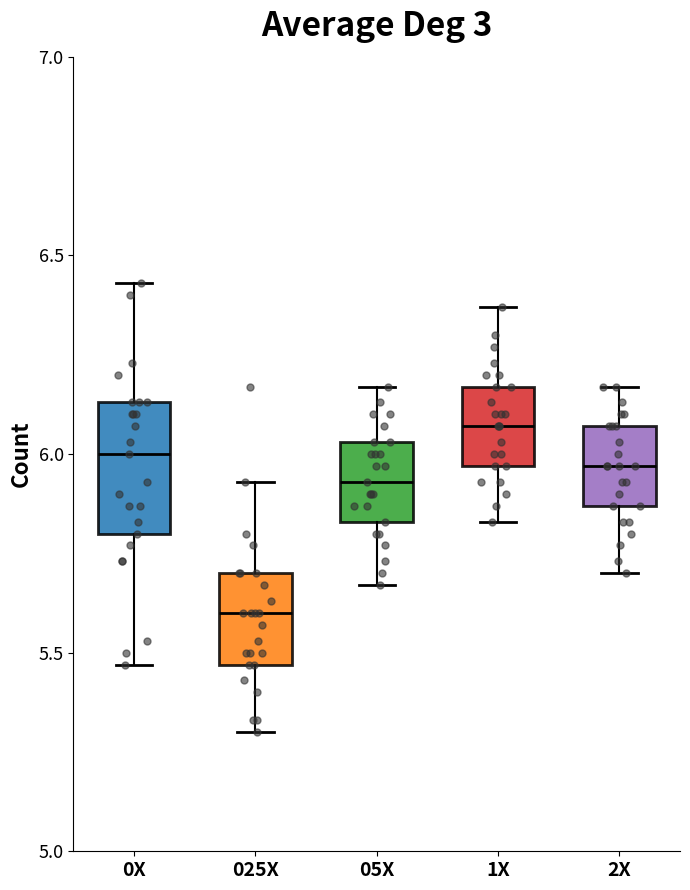

Reading left to right, read every box against the y-axis: the position of its median line, the range the box covers, and the ends of its whiskers. The values are not printed on the chart, so give them approximately, as read against the axis.

0X: median 6.00, box 5.80 to 6.15, whiskers 5.45 to 6.45
025X: median 5.60, box 5.45 to 5.70, whiskers 5.30 to 5.95
05X: median 5.95, box 5.85 to 6.05, whiskers 5.65 to 6.15
1X: median 6.05, box 5.95 to 6.15, whiskers 5.85 to 6.35
2X: median 5.95, box 5.85 to 6.05, whiskers 5.70 to 6.15